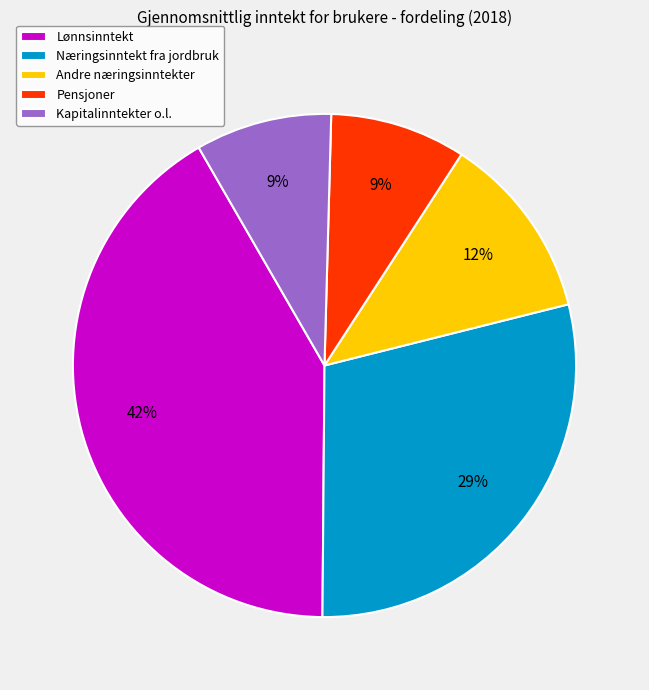

Which has a higher value, Næringsinntekt fra jordbruk or Lønnsinntekt?

Lønnsinntekt